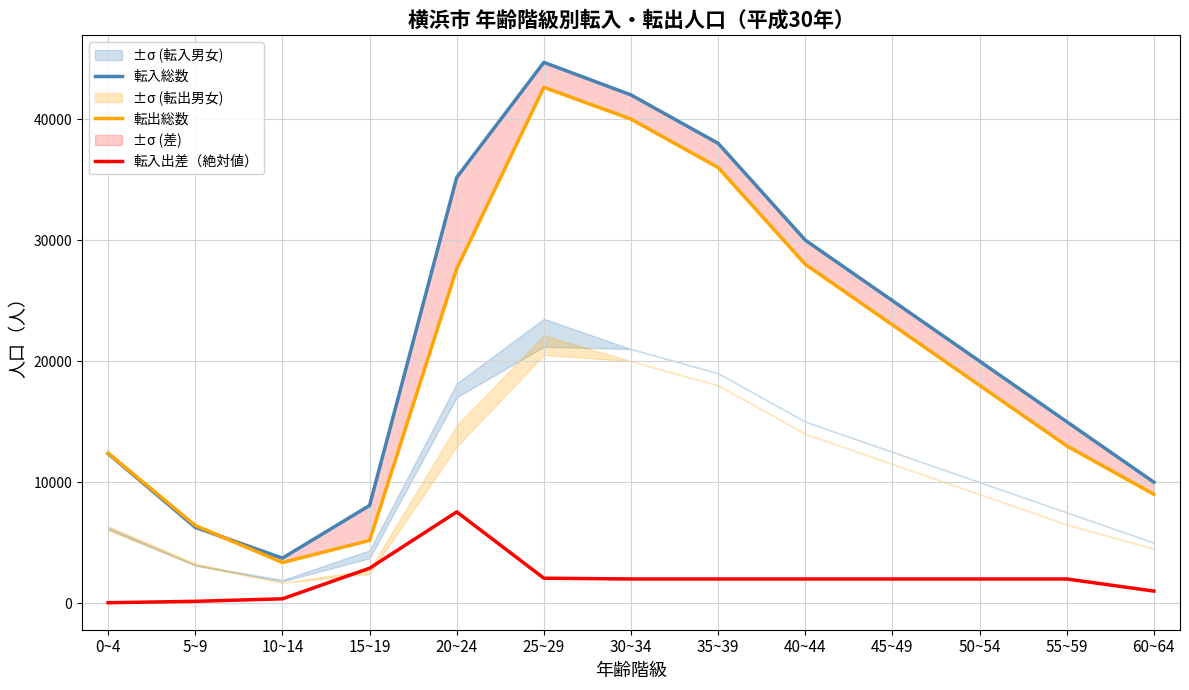

The value of 転入出差（絶対値） at 55~59 is 949. True or false?

False